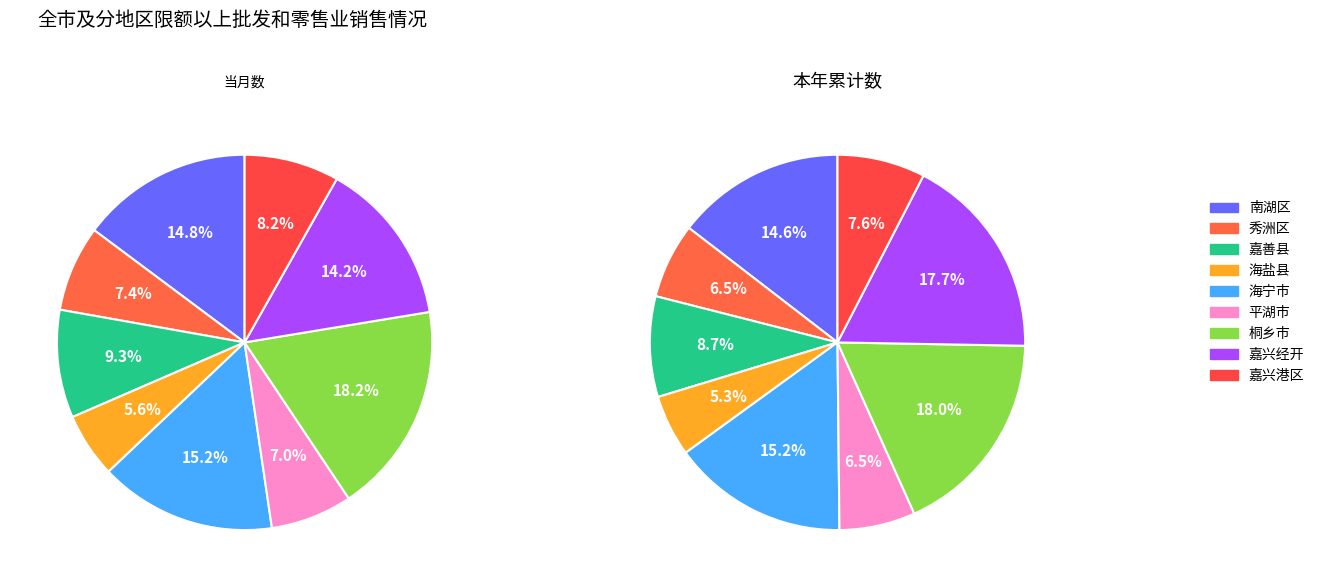

Does any single category account for the majority?

No